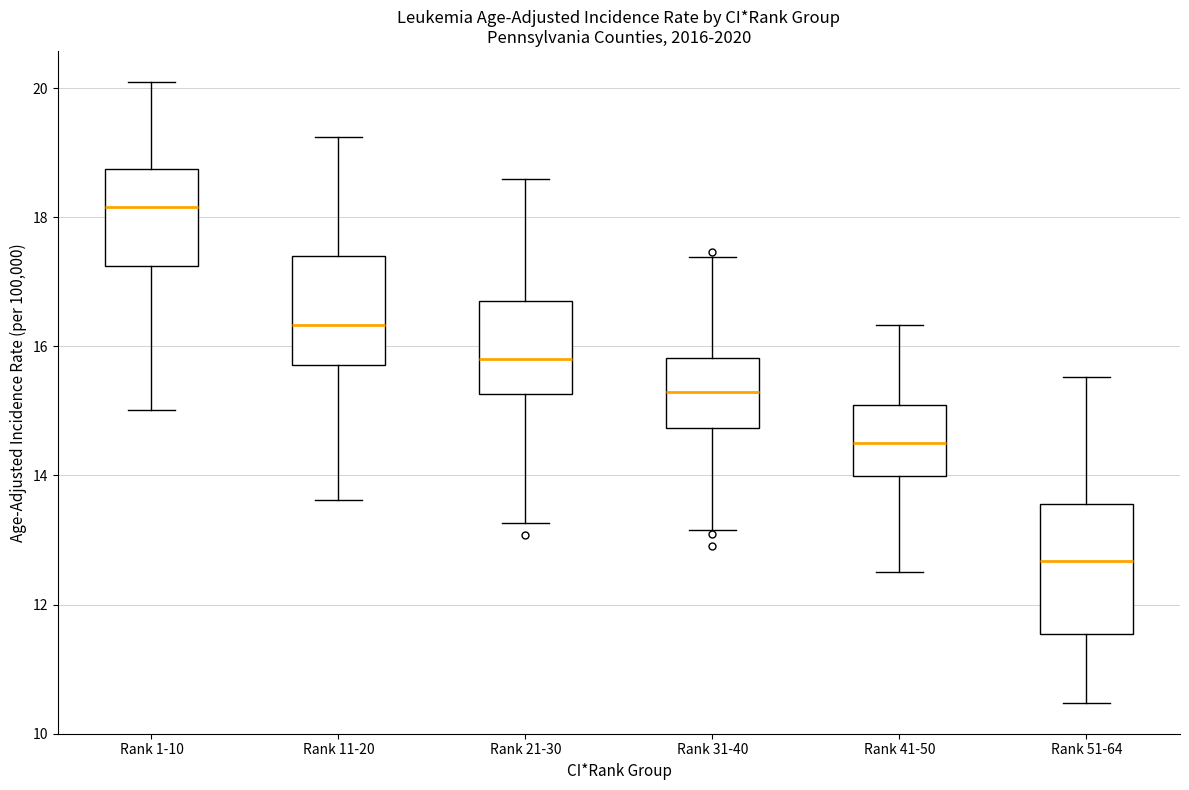

Comparing the boxes themselves (not the whiskers), which one is the tallest?

Rank 51-64